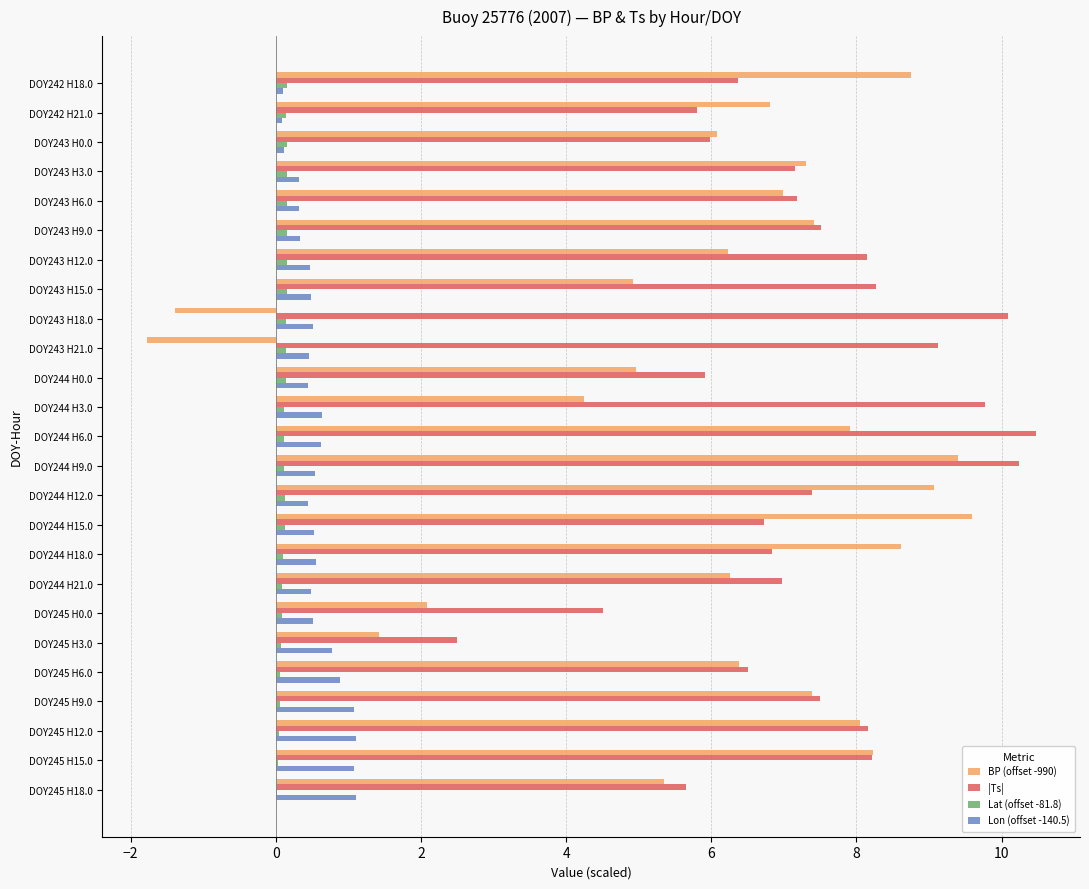

Is it true that Lon (offset -140.5) equals 0.5 at DOY243 H15.0?

True